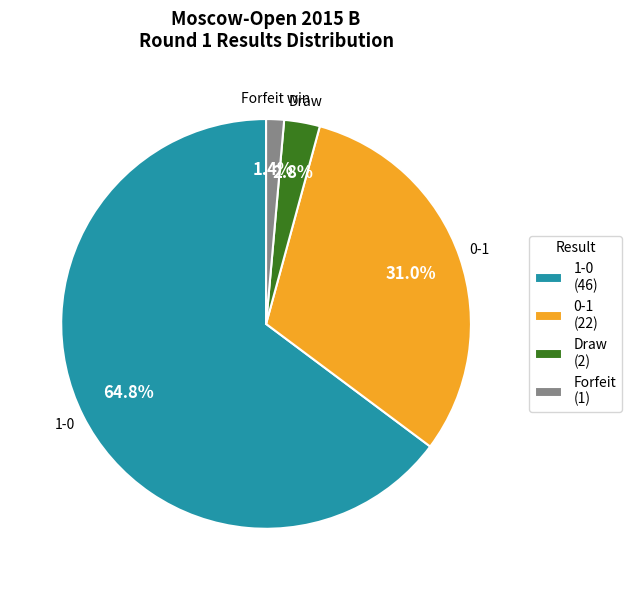

Is there any slice that represents more than half of the pie?

Yes